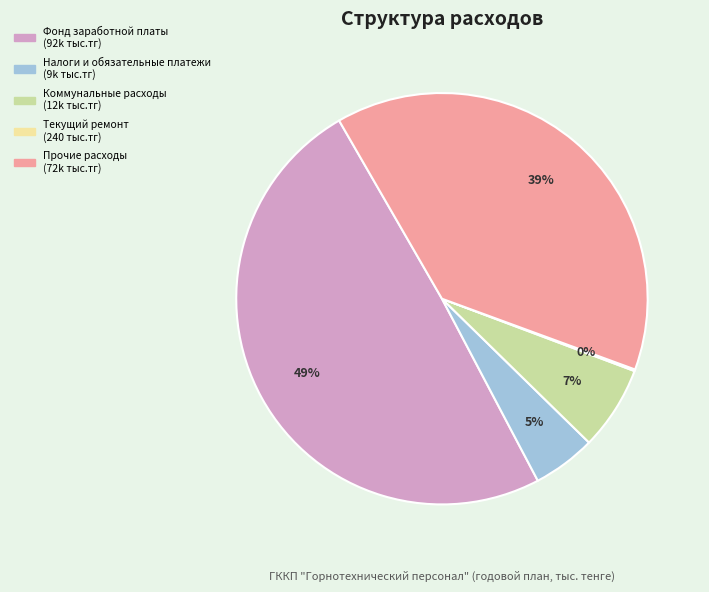

What percentage is the Коммунальные расходы slice, to the nearest percent?

7%